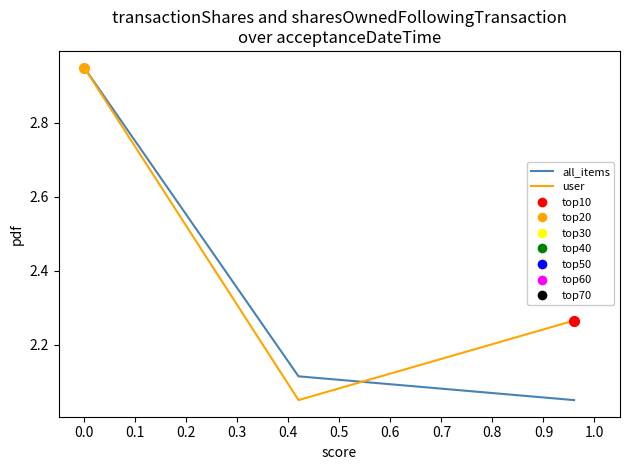

Which series has the largest total across all categories?

user